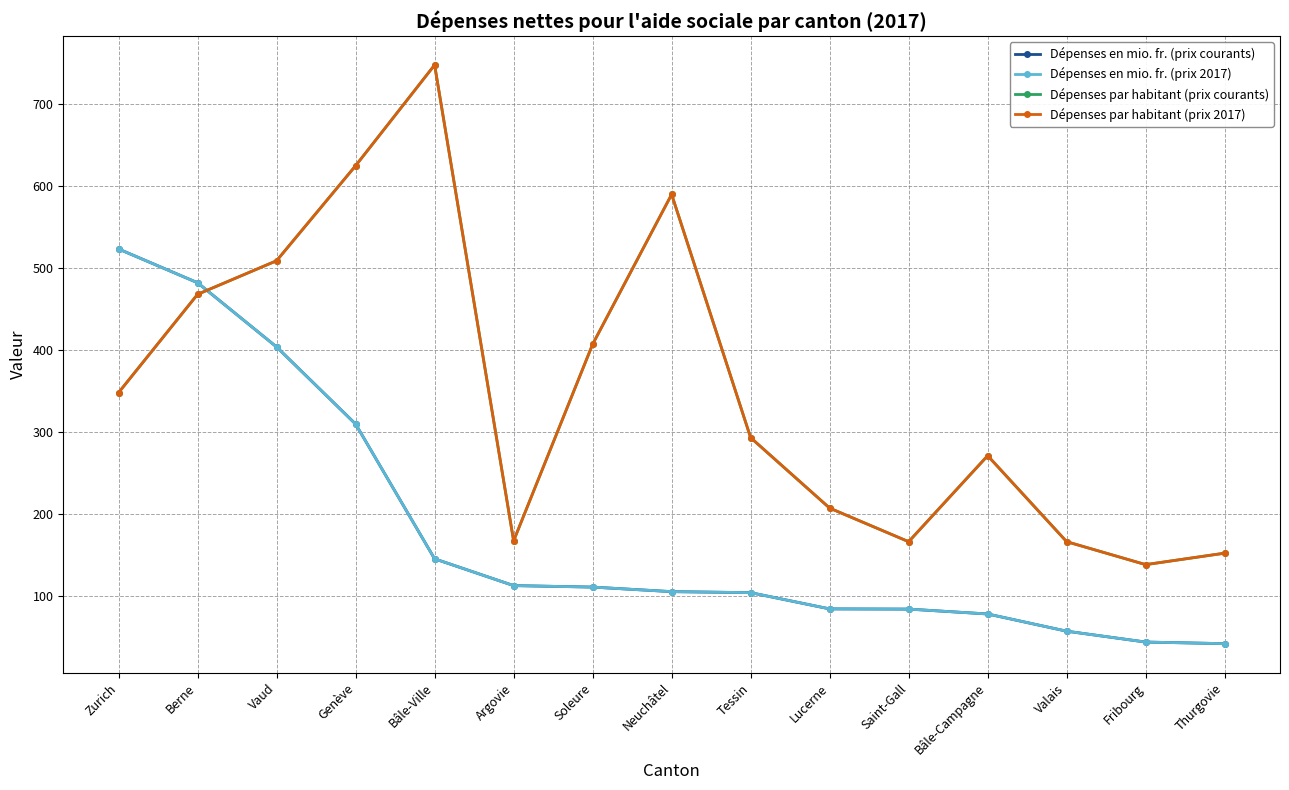

What value does the Dépenses en mio. fr. (prix 2017) series have at Lucerne?

84.0